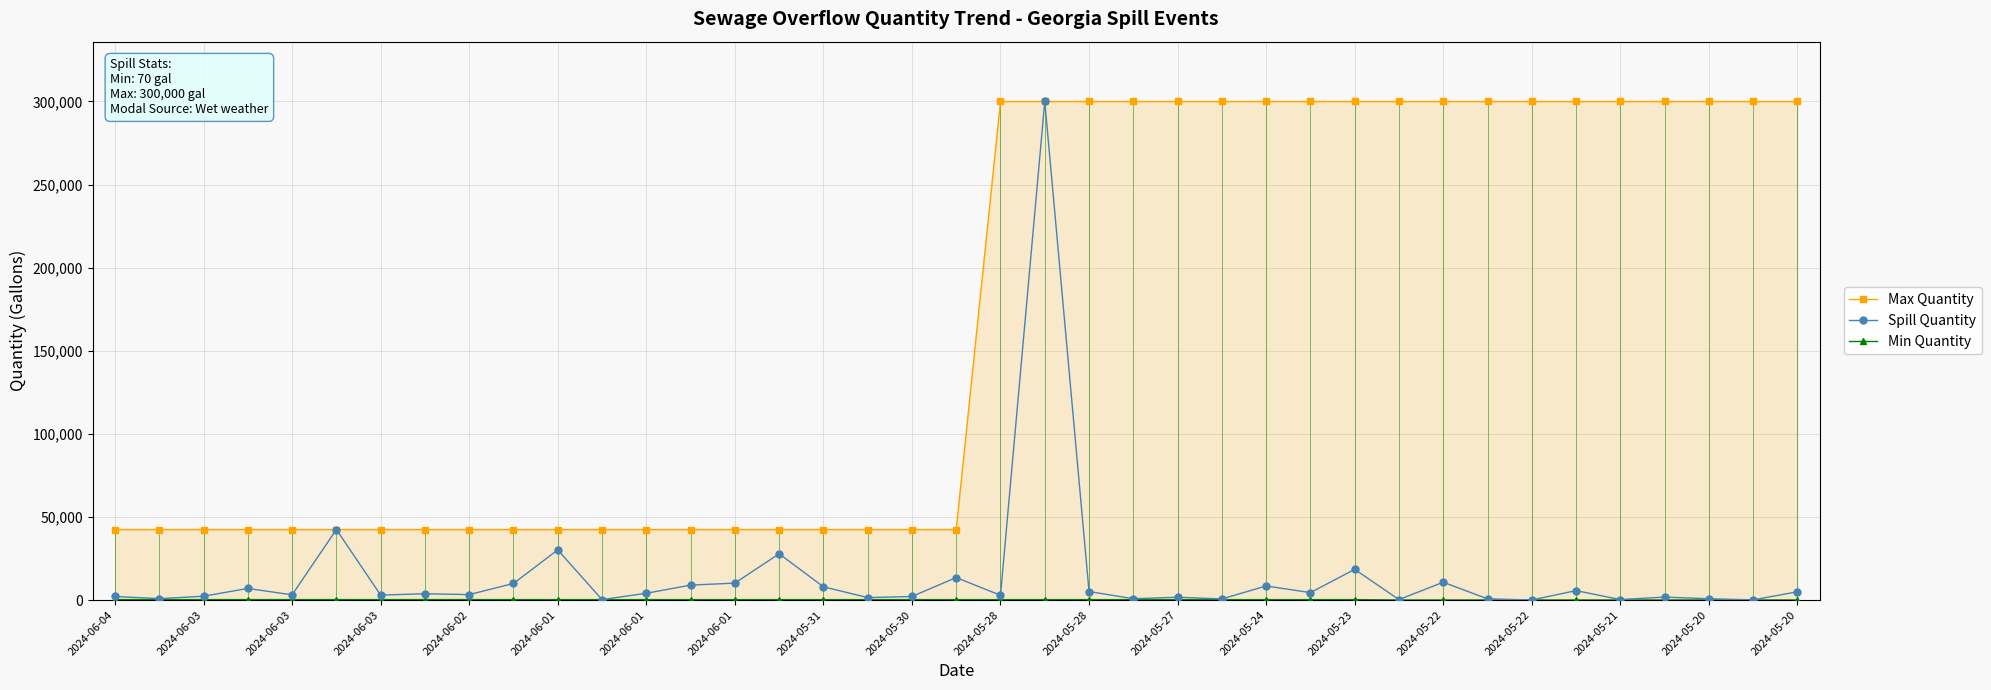

What is the difference between the maximum and minimum values in the Spill Quantity series?

299930